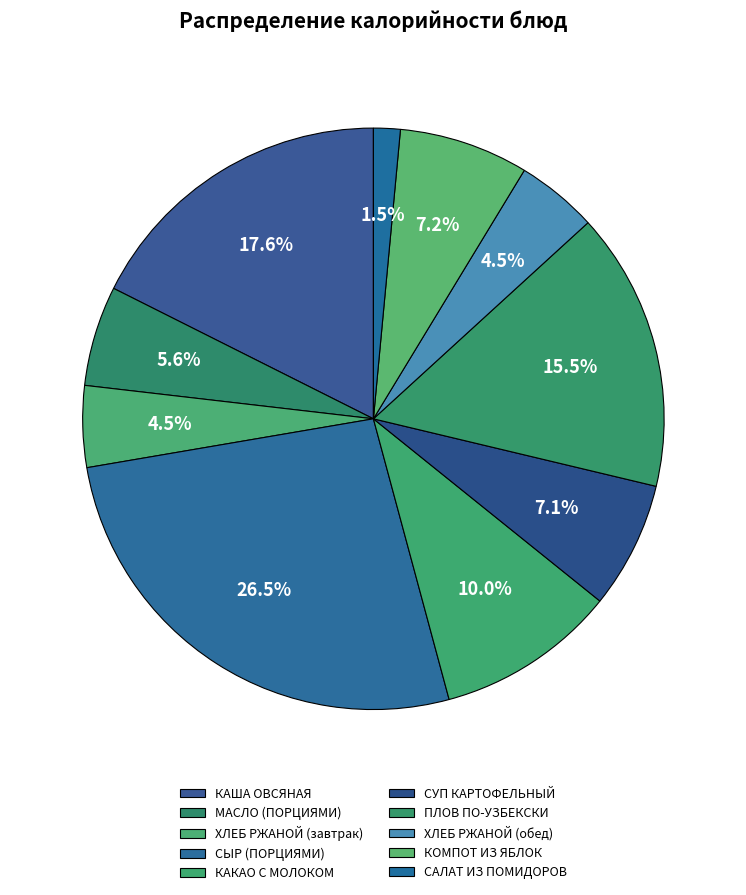

Count the number of slices in the pie.

10